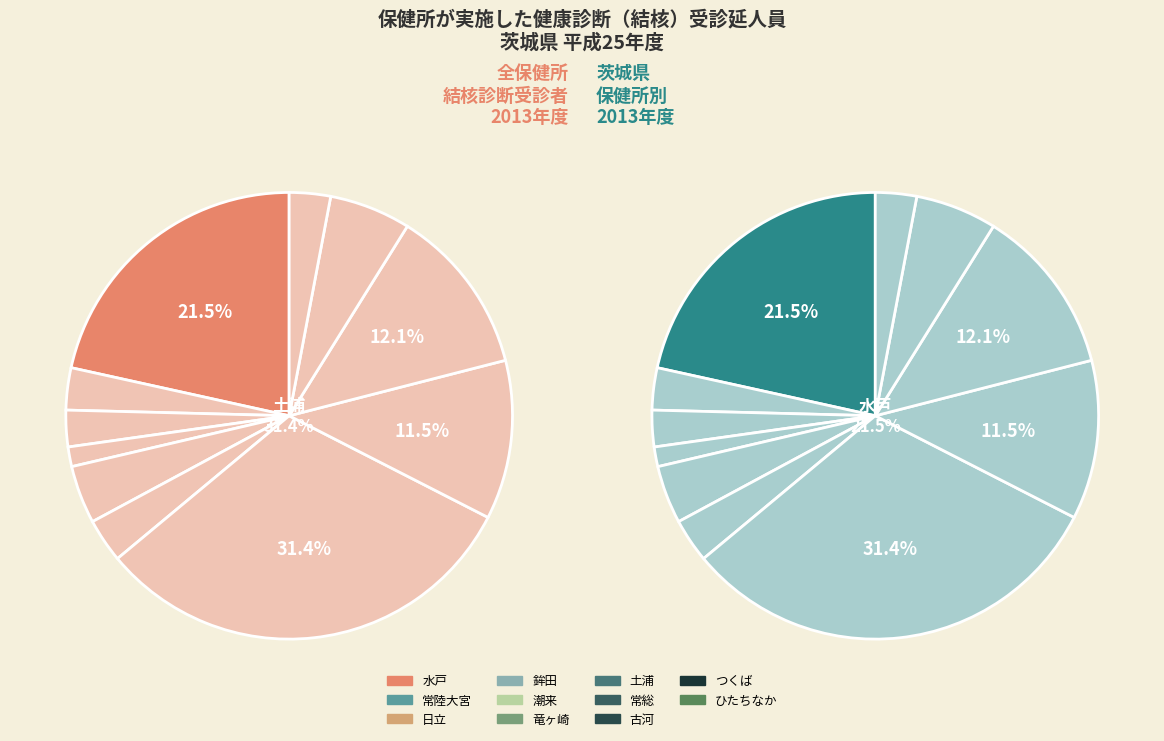

Between ひたちなか and 常陸大宮, which is larger?

常陸大宮